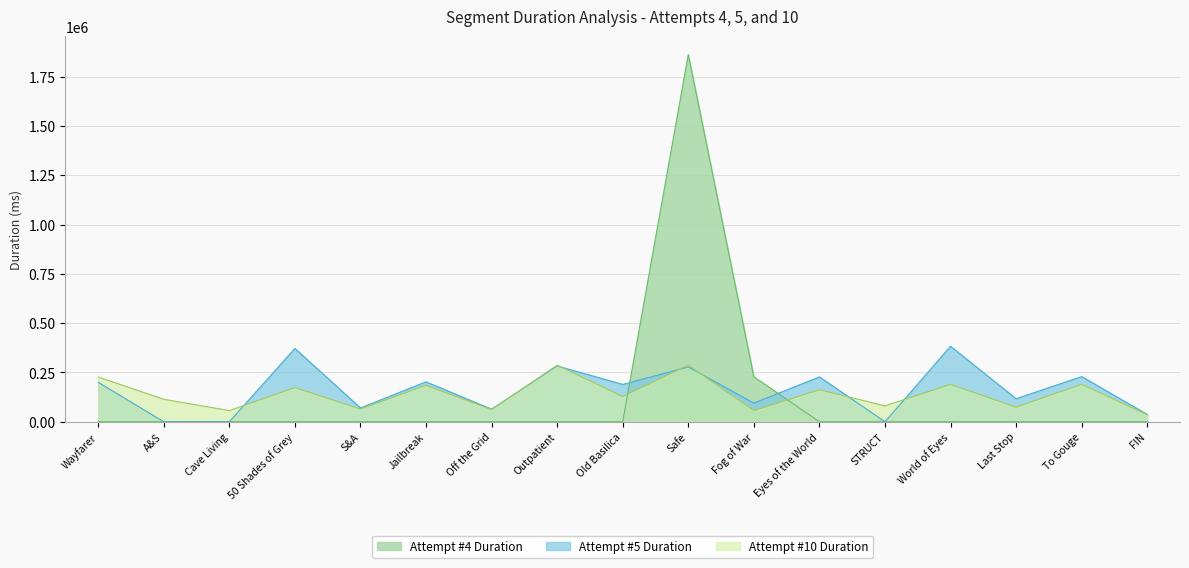

What is the sum of the Attempt #5 Duration values at STRUCT and Eyes of the World?

227575